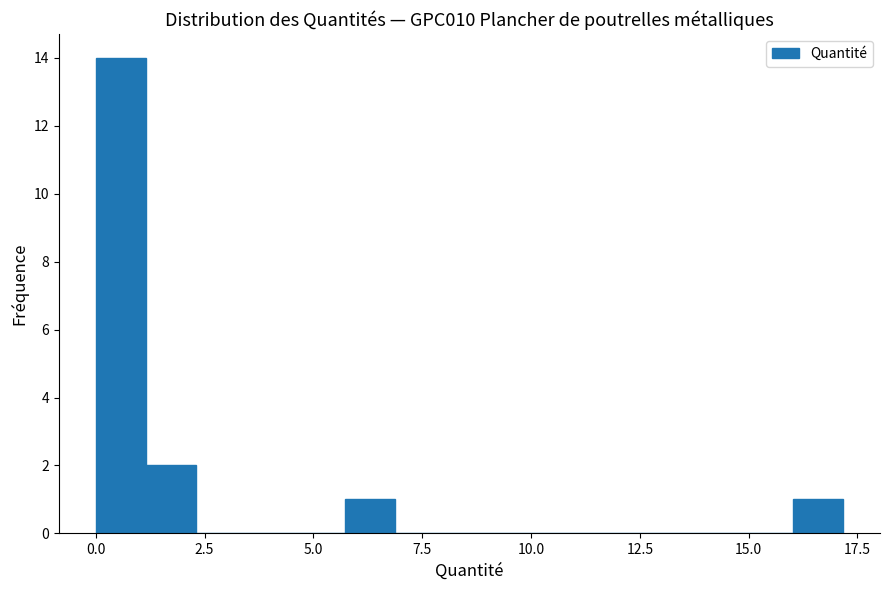

Read against the x-axis, roughly where is the centre of the tallest bar?

0.5